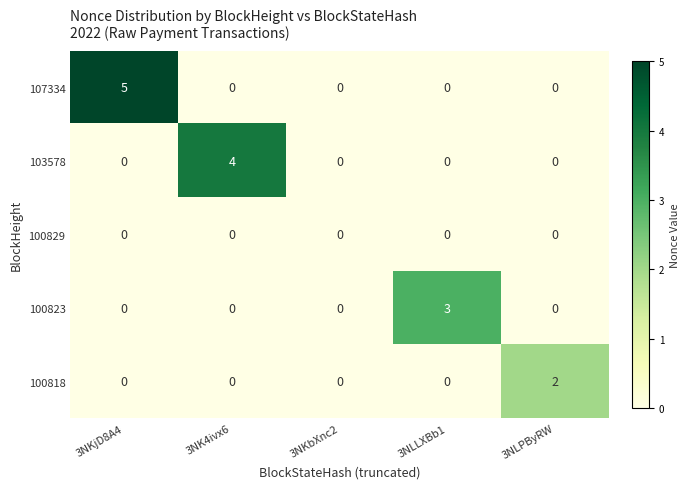

What is the spread (max minus min) of values at 3NK4ivx6?

4